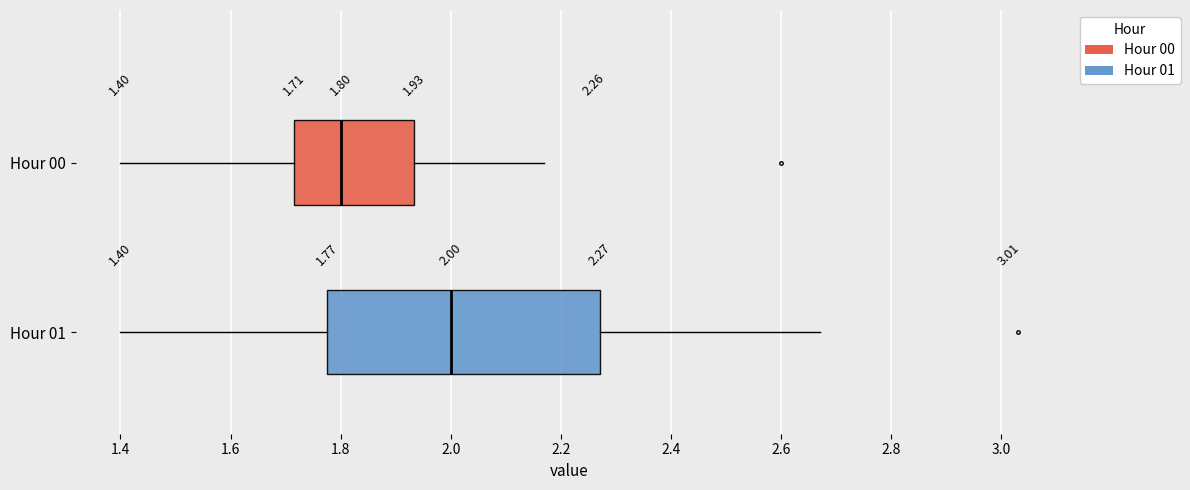

Which box's median line is the furthest to the left?

Hour 00